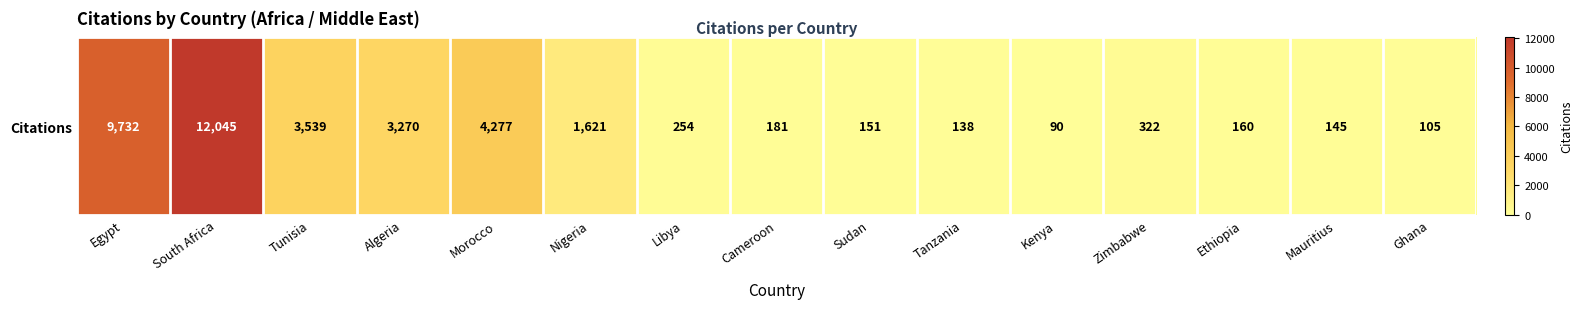

What is the sum of all values?

36030